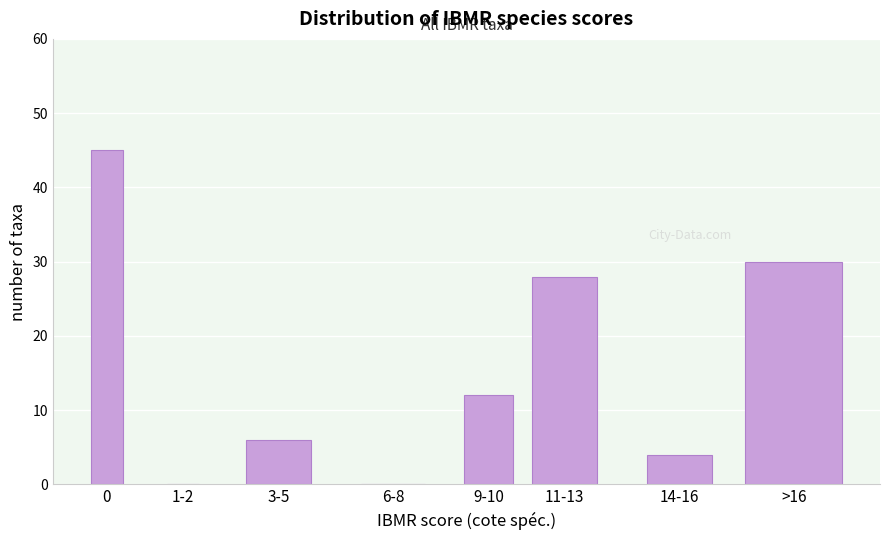

Reading right to left, what are all the values shown in this chart?

>16=30	14-16=4	11-13=28	9-10=12	6-8=0	3-5=6	1-2=0	0=45